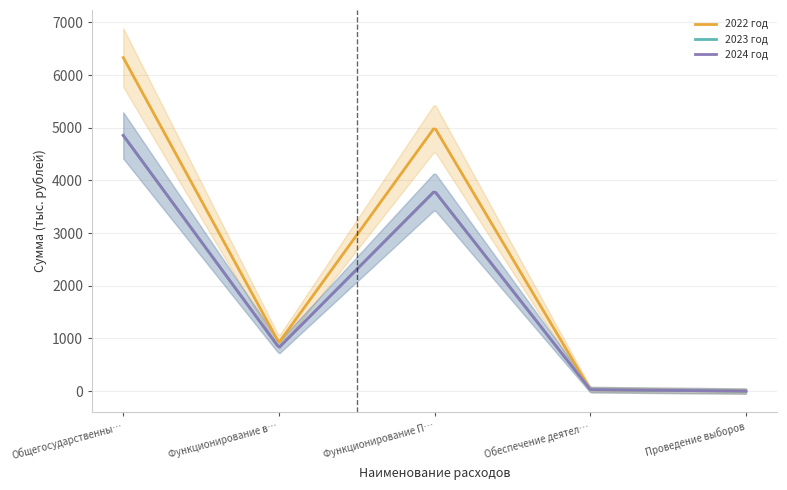

The value of 2023 год at Обеспечение деятельности финансовых органов is 6.2. True or false?

False